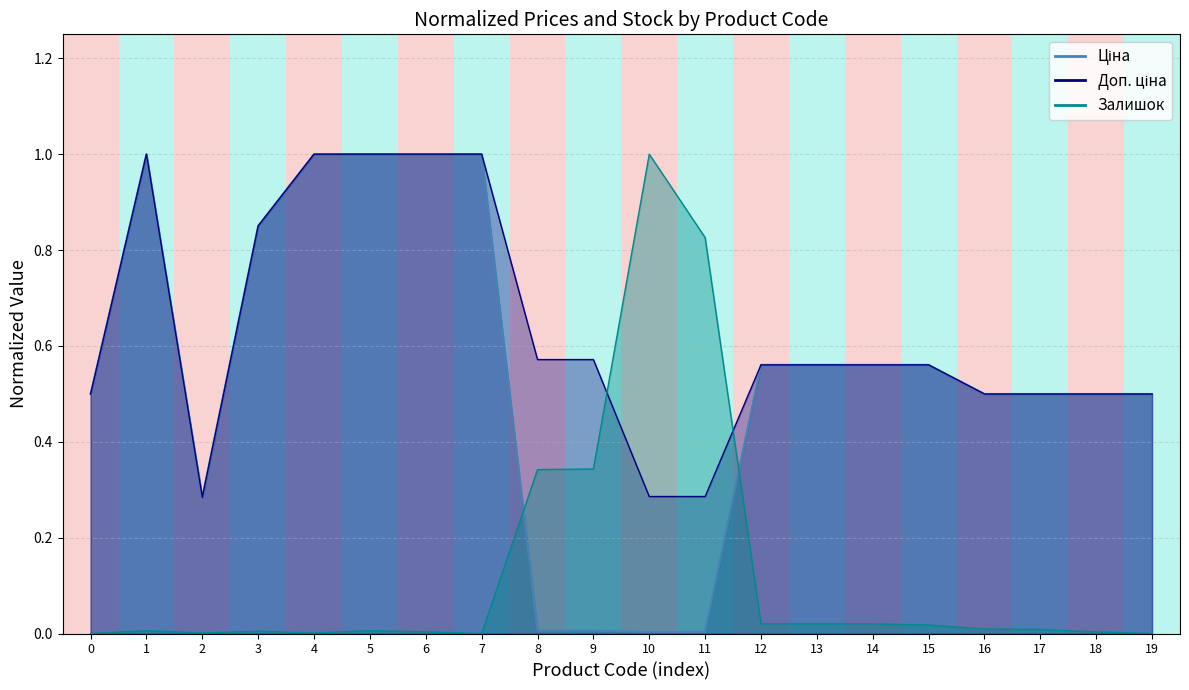

Rank the series by their maximum value, from highest to lowest.

Ціна, Доп. ціна, Залишок